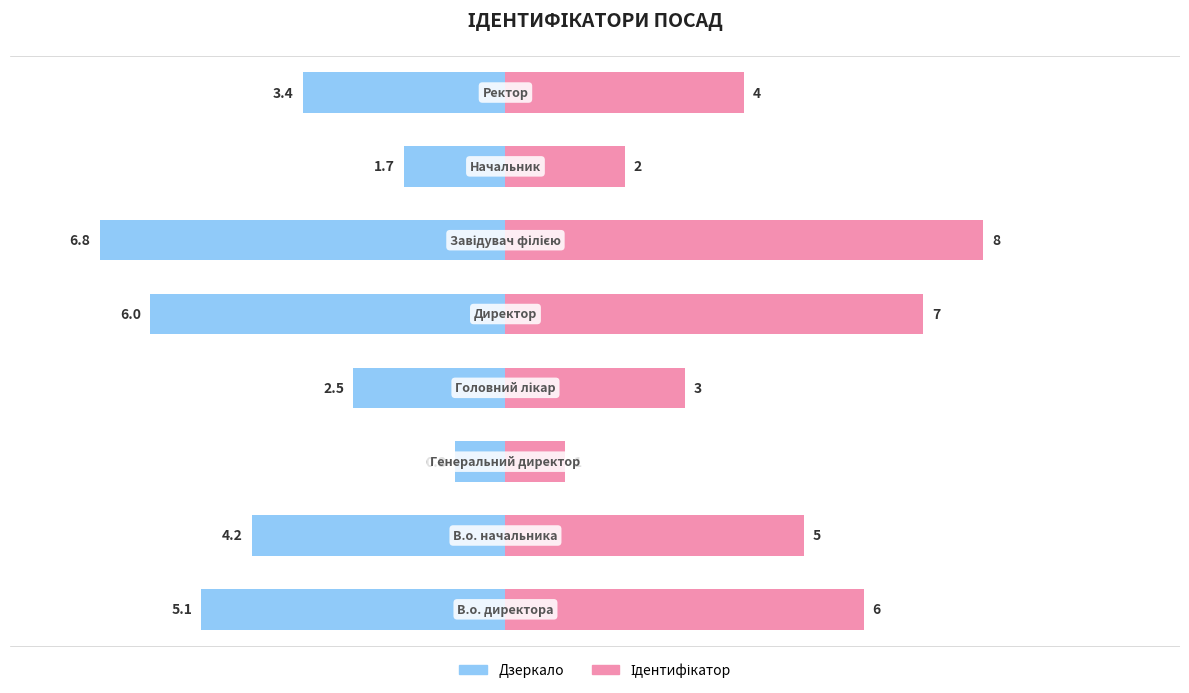

What position from the right is Генеральний директор?

6